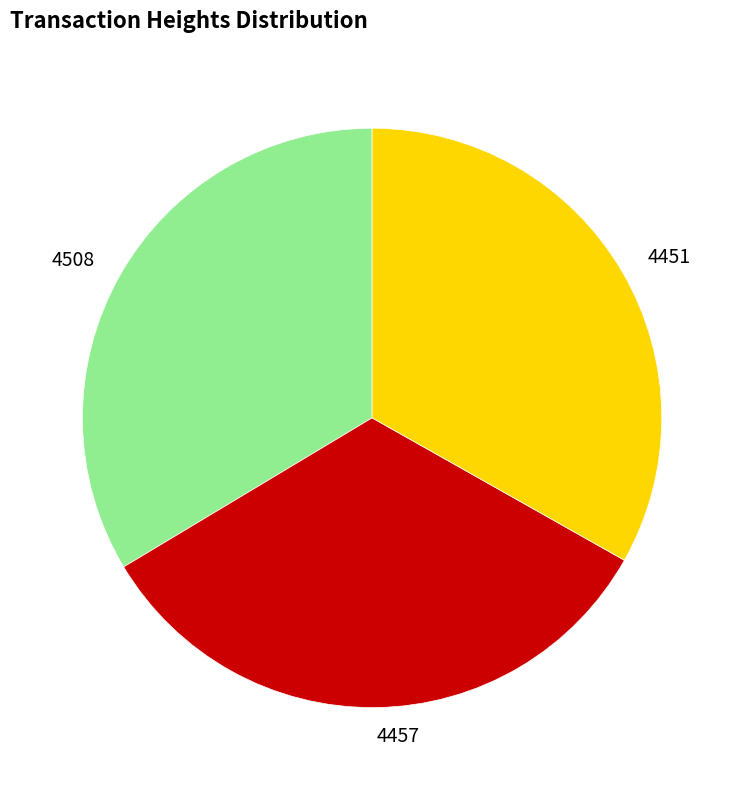

How many slices are in this pie chart?

3